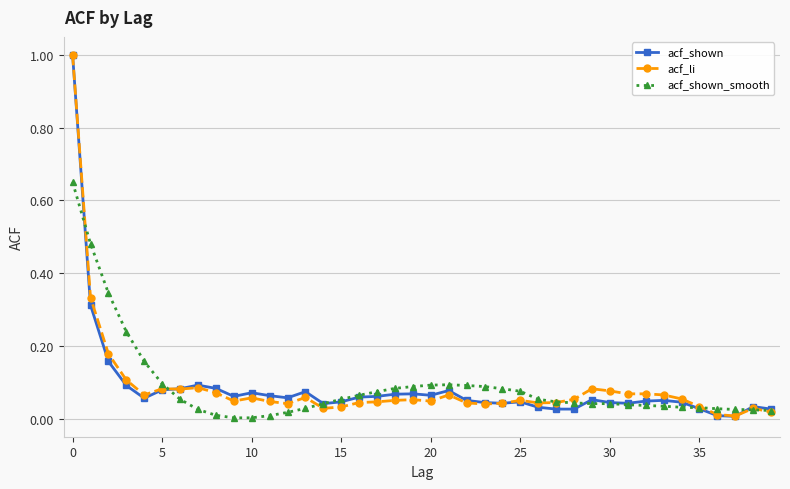

What is the difference between the maximum and second lowest values in the acf_shown series?

1.0